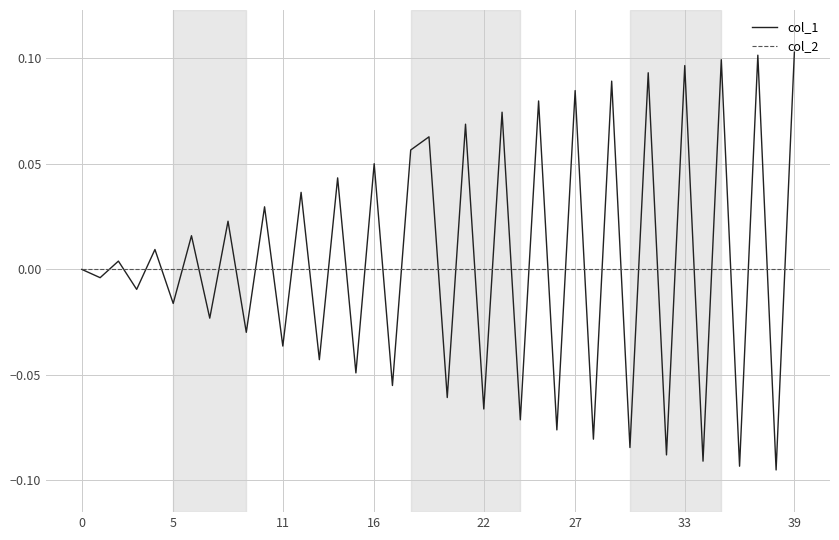

List the series in order of their peak value, highest first.

col_1, col_2